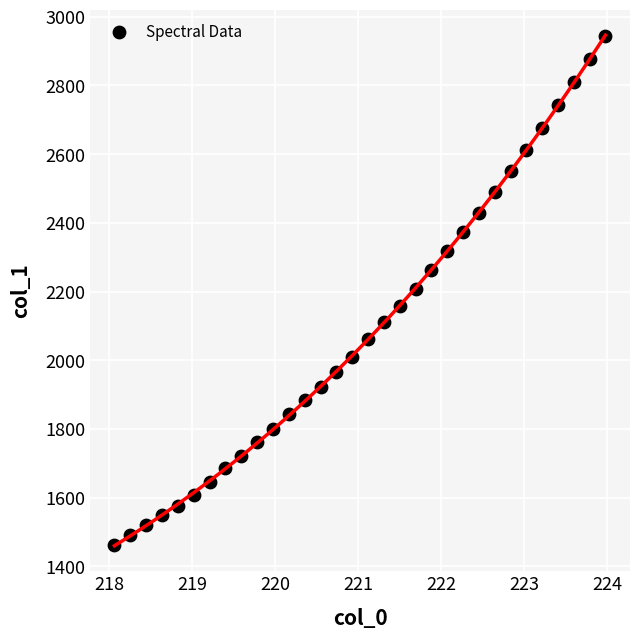

What is the range of Y values (max minus min)?

1482.7